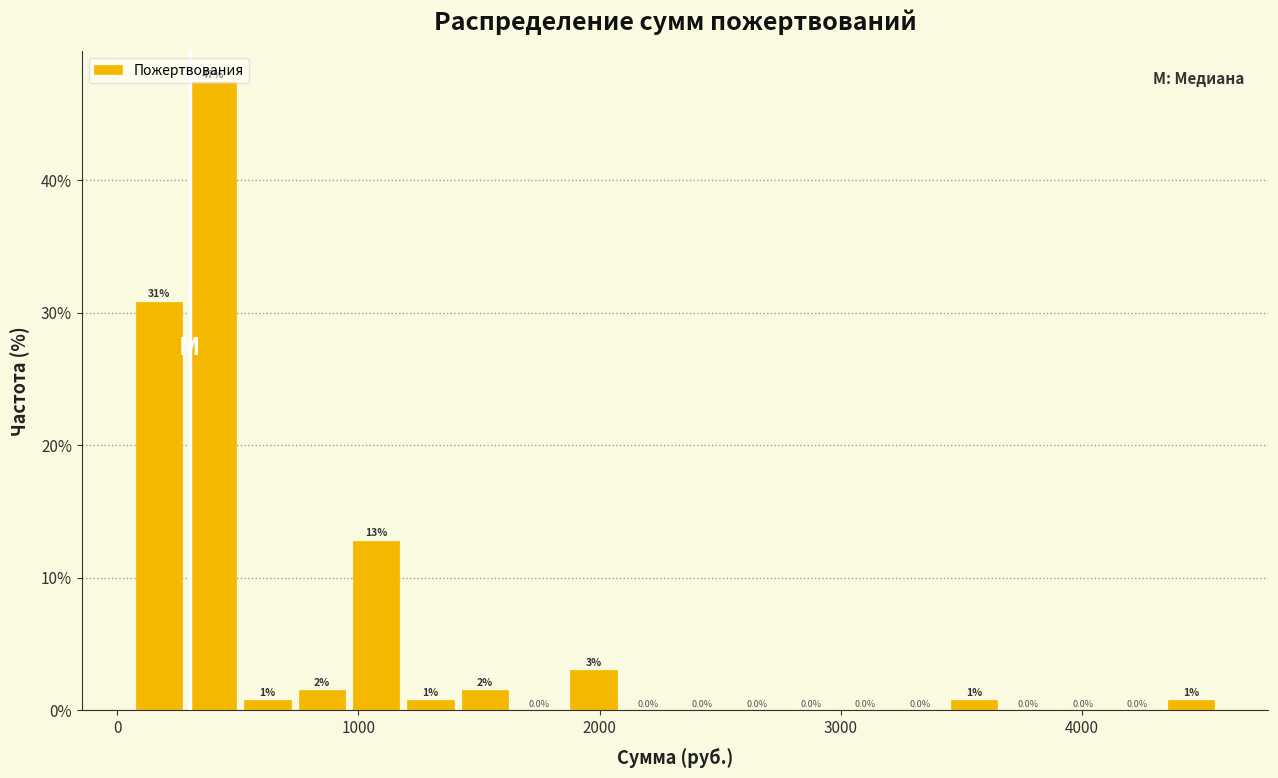

Read against the x-axis, roughly where is the centre of the tallest bar?

400